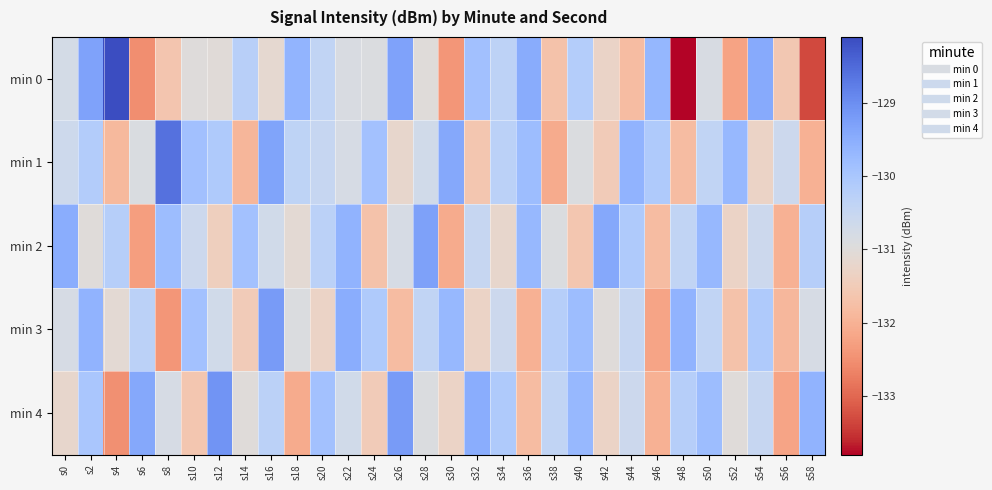

What is the minimum value shown in the chart?

-133.8